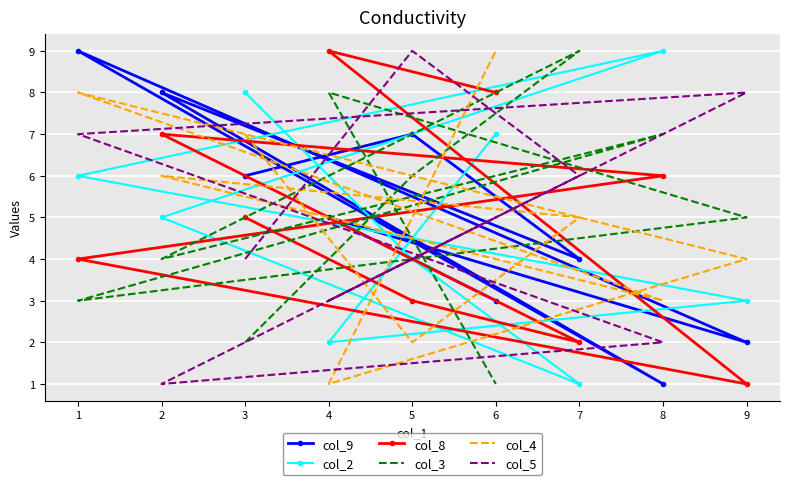

What is the difference between the col_4 values at 9 and 4?

3